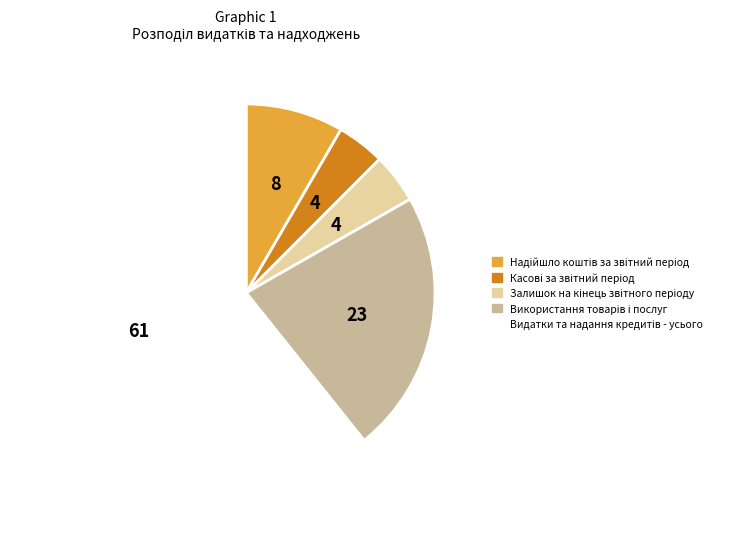

Is there any slice that represents more than half of the pie?

Yes